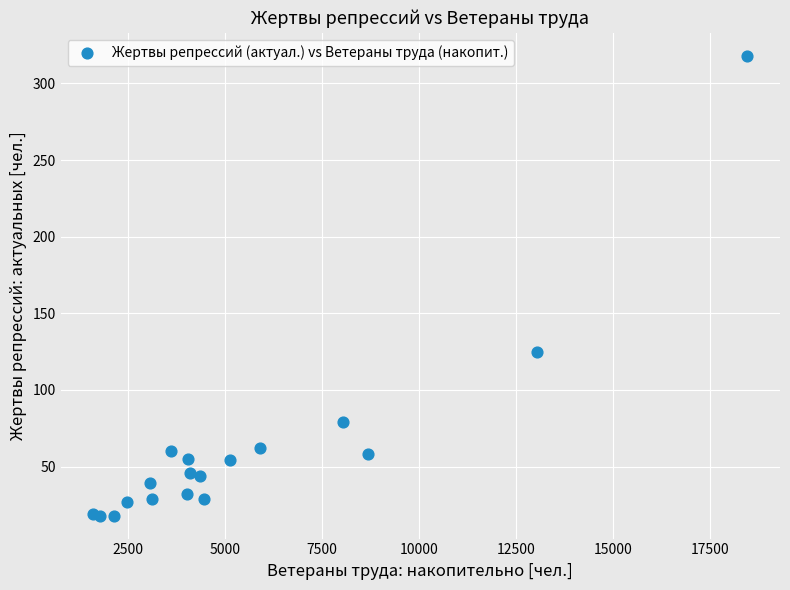

What Y value in the scatter plot is closest to 168?

125